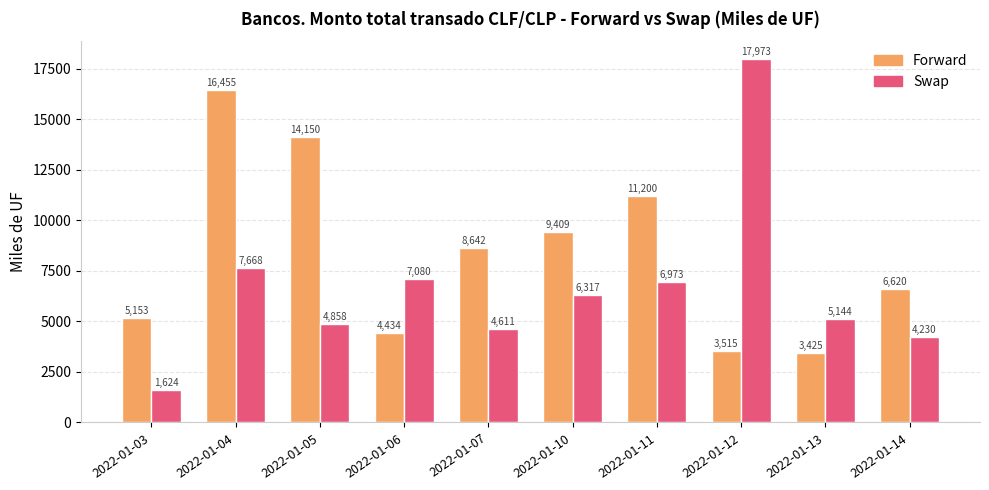

Read the Swap value at 2022-01-03.

1624.4